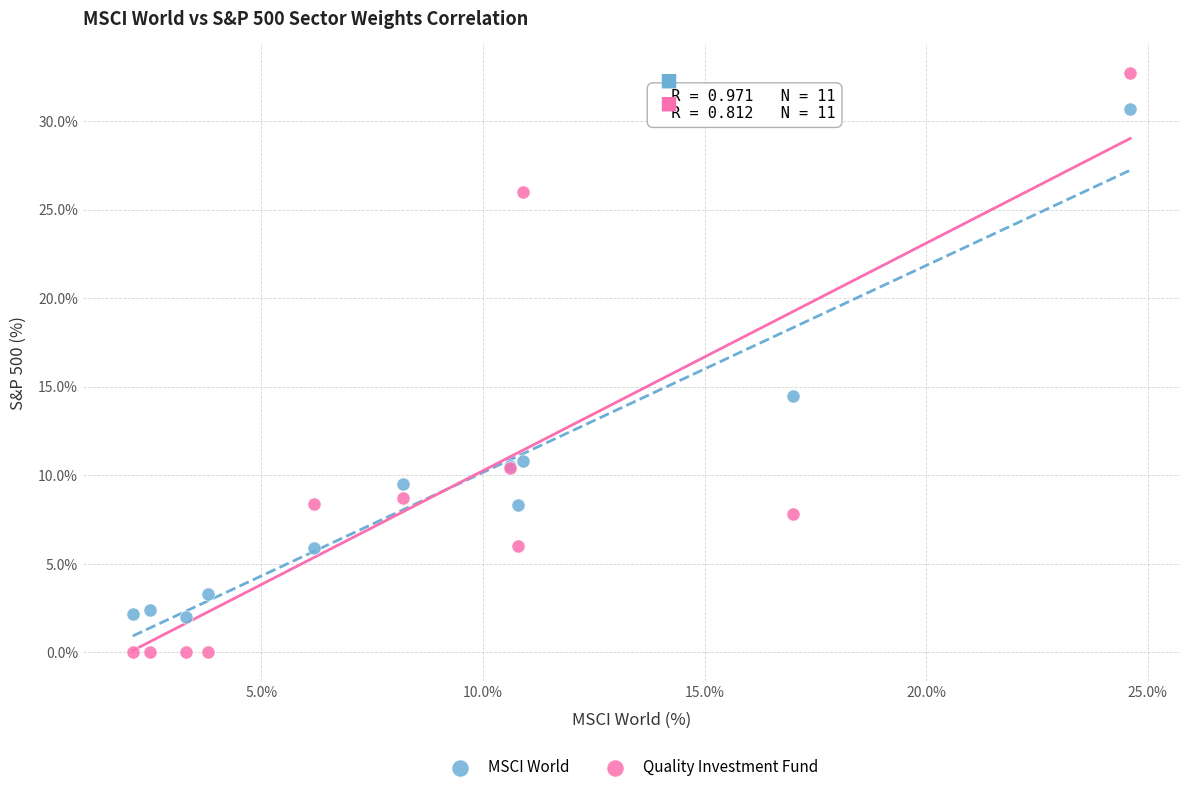

What is the X range (max minus min) for the scatter plot?

22.5